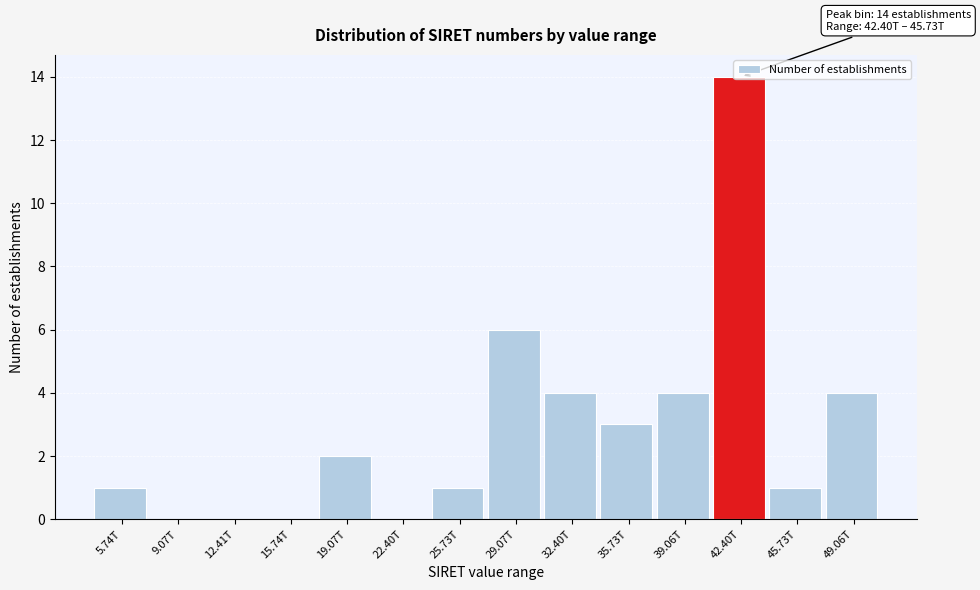

What is the sum of the values at 19.07T and 5.74T?

3